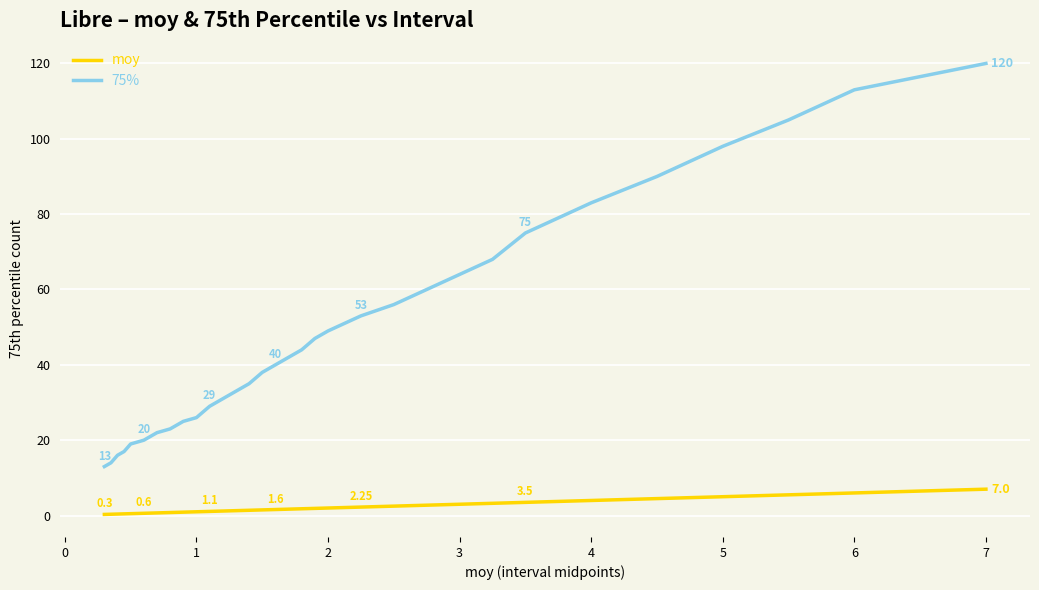

True or false: moy and 75% cross at least once.

False